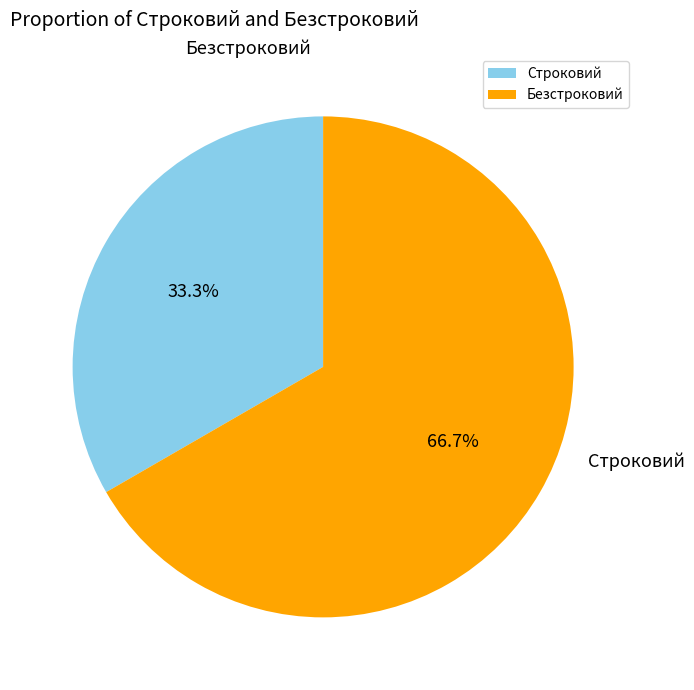

Count the number of slices in the pie.

2